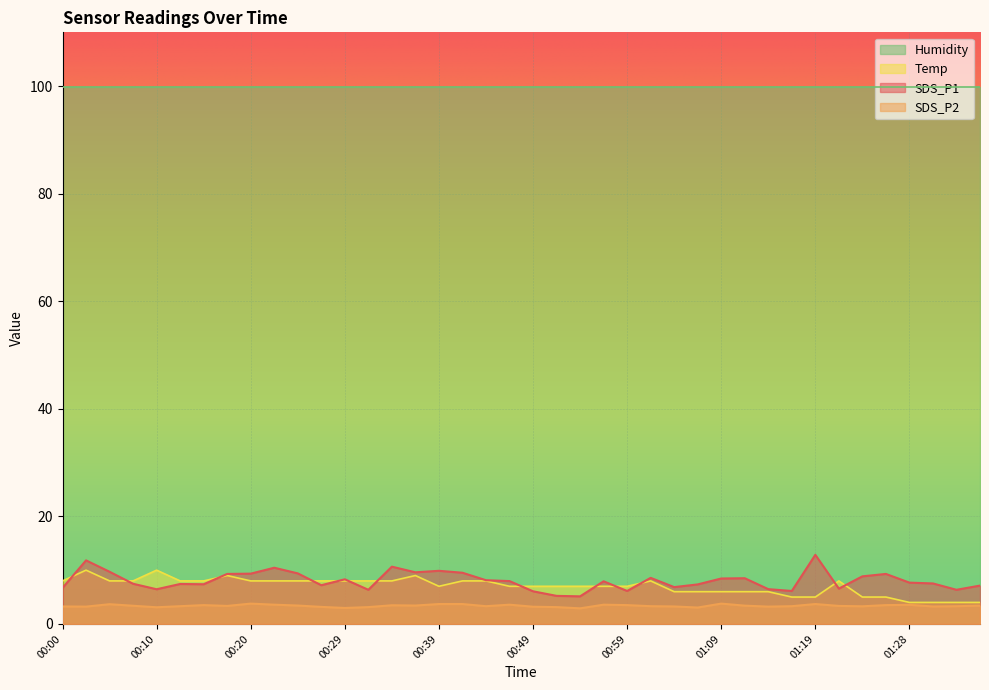

True or false: Temp and Humidity intersect in this chart.

False